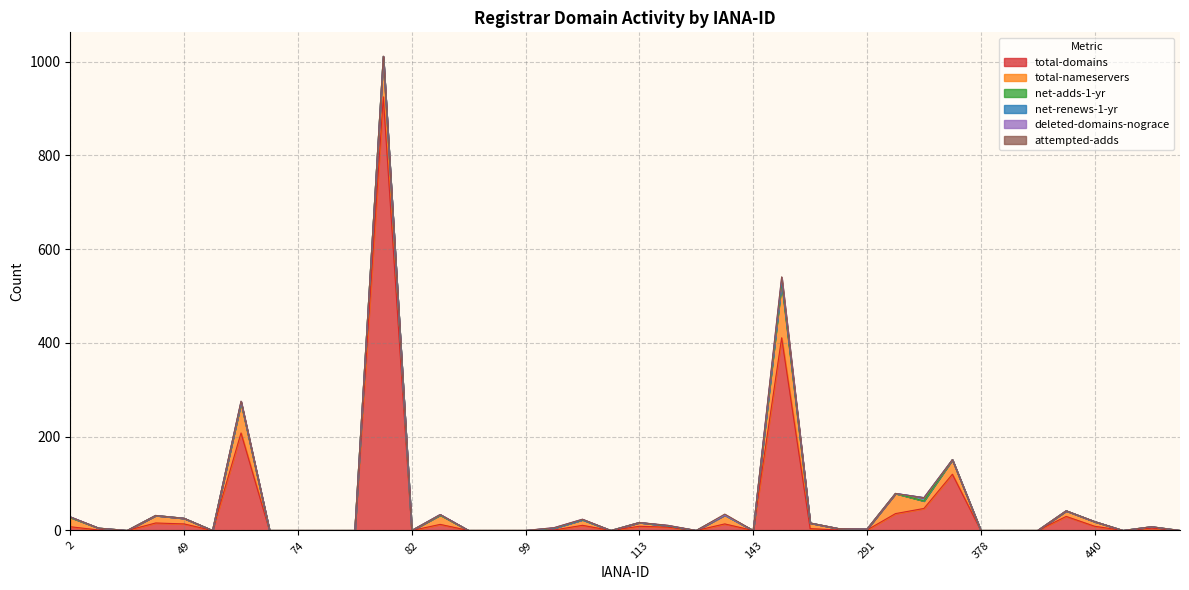

True or false: net-adds-1-yr and total-domains cross at least once.

False